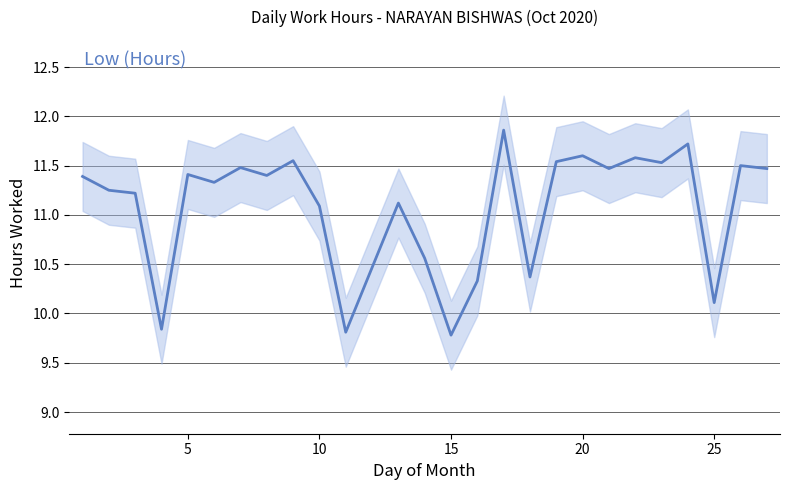

What is the smallest value displayed?

9.8